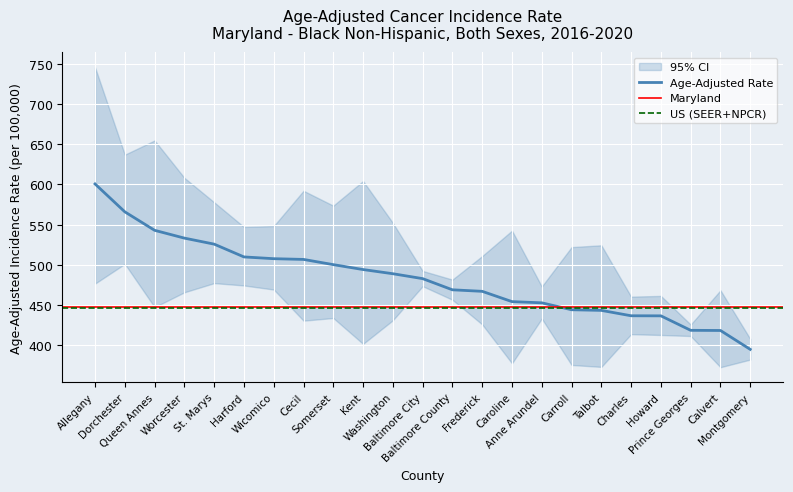

What is the minimum value for Age-Adjusted Rate?

394.9